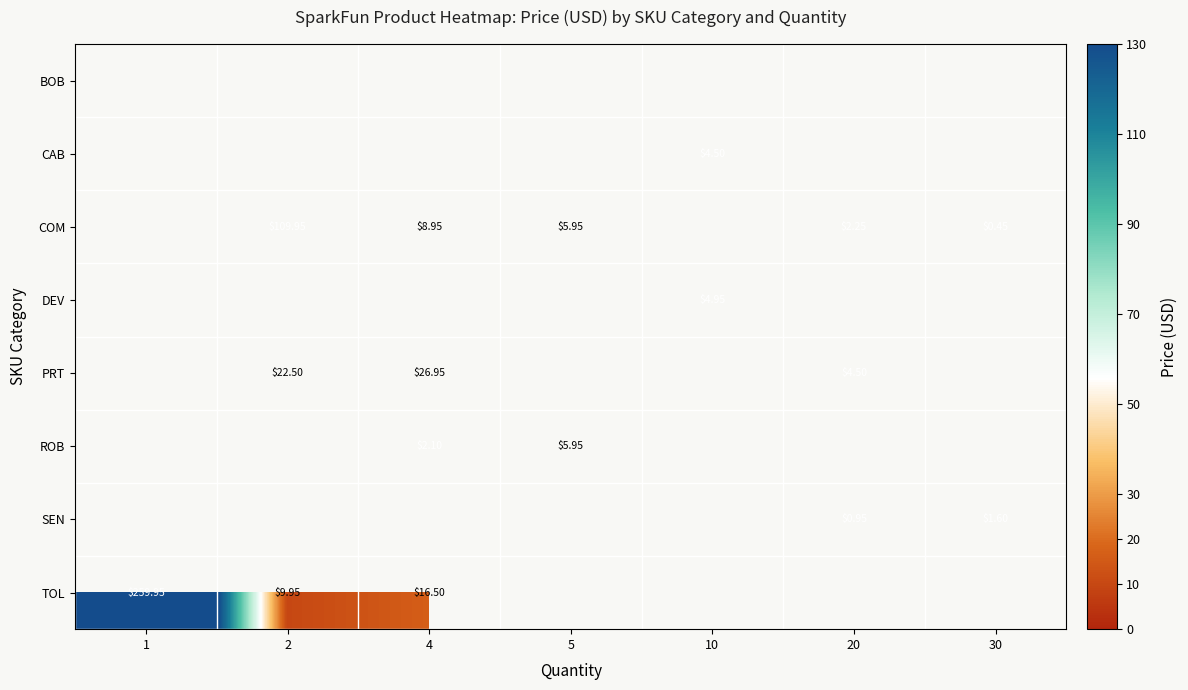

Rank the series by their maximum value, from highest to lowest.

BOB, CAB, COM, DEV, PRT, ROB, SEN, TOL